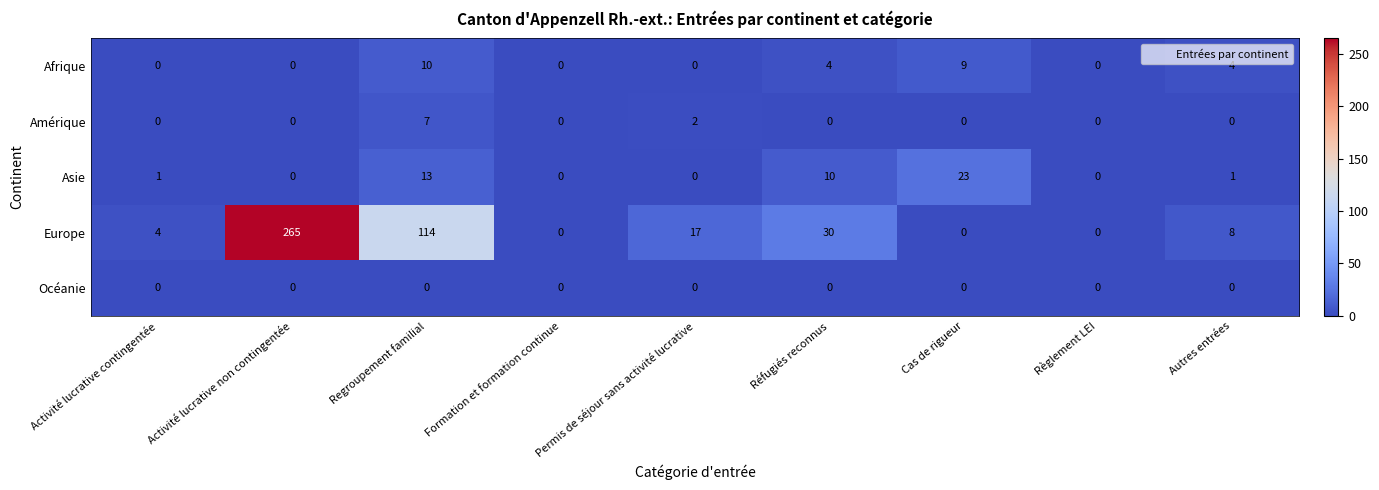

What is the total value across all series at Permis de séjour sans activité lucrative?

19